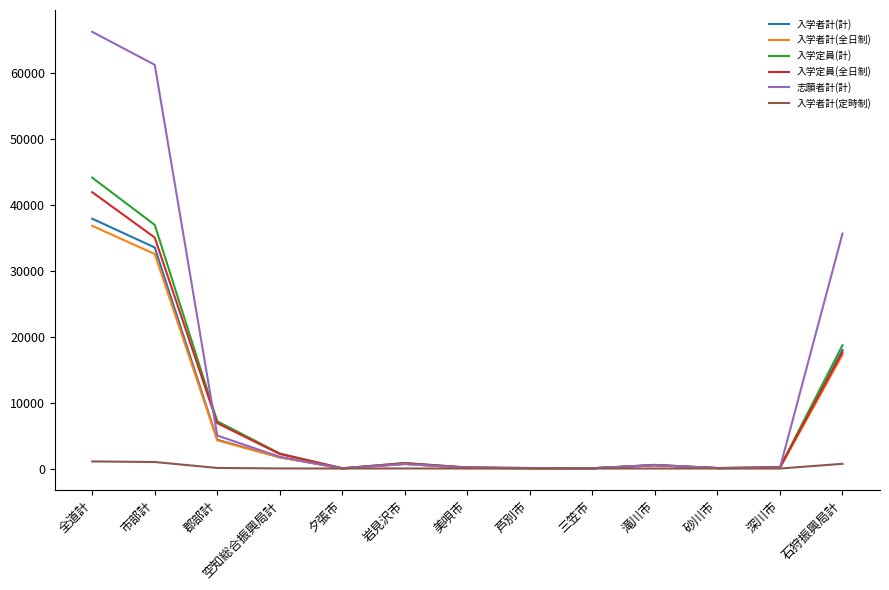

At how many categories does at least one series exceed 31153?

3